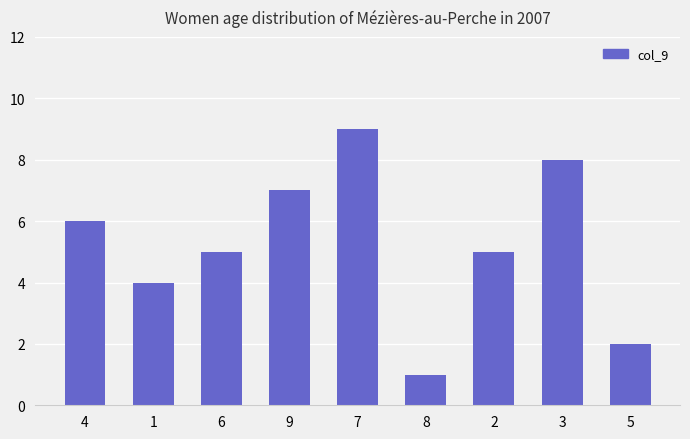

Is it true that the value at 4 is 3?

False